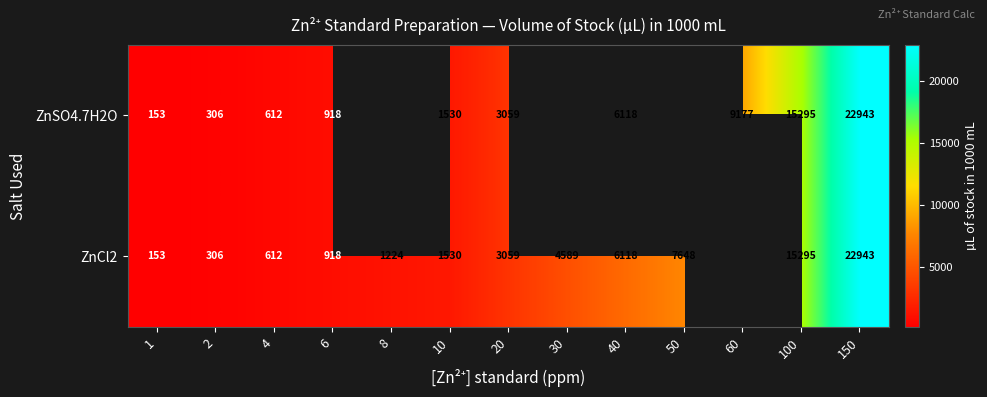

At which category is the sum across all series the highest?

150